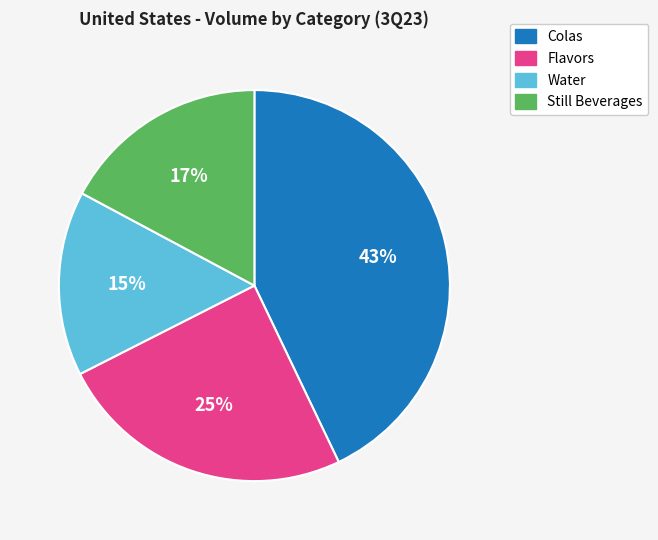

Does any single category account for the majority?

No